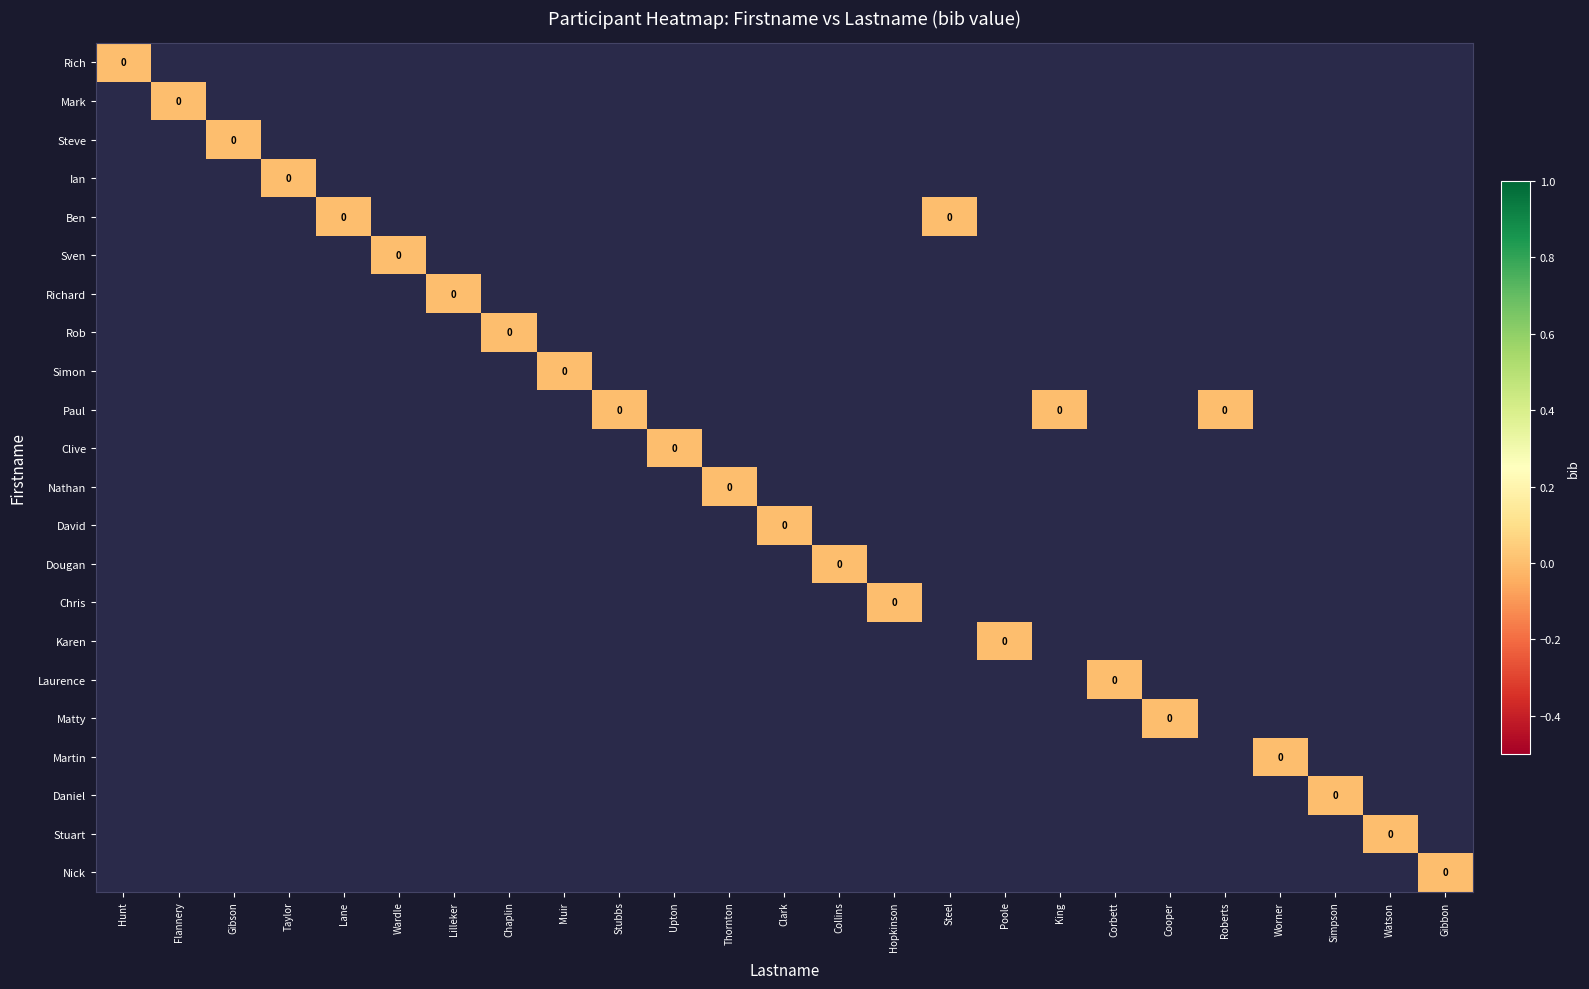

Which series has the largest total across all categories?

Paul